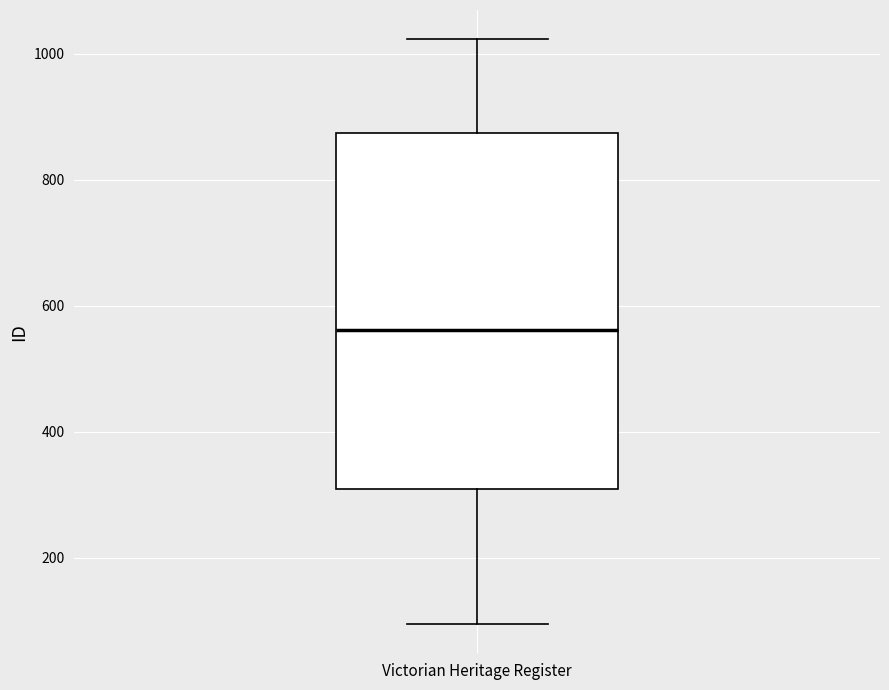

Transcribe this box plot: give where the median line is, the range the box spans, and where the two whiskers end, as read against the y-axis. The values are not printed on the chart, so give them approximately, as read against the axis.

median 560, box 300 to 880, whiskers 100 to 1020